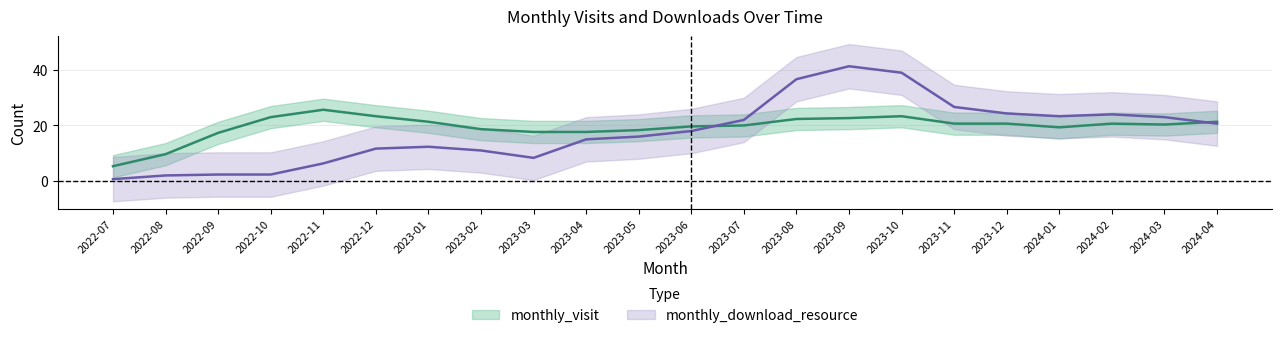

Is this an area chart (filled region under the line)?

No